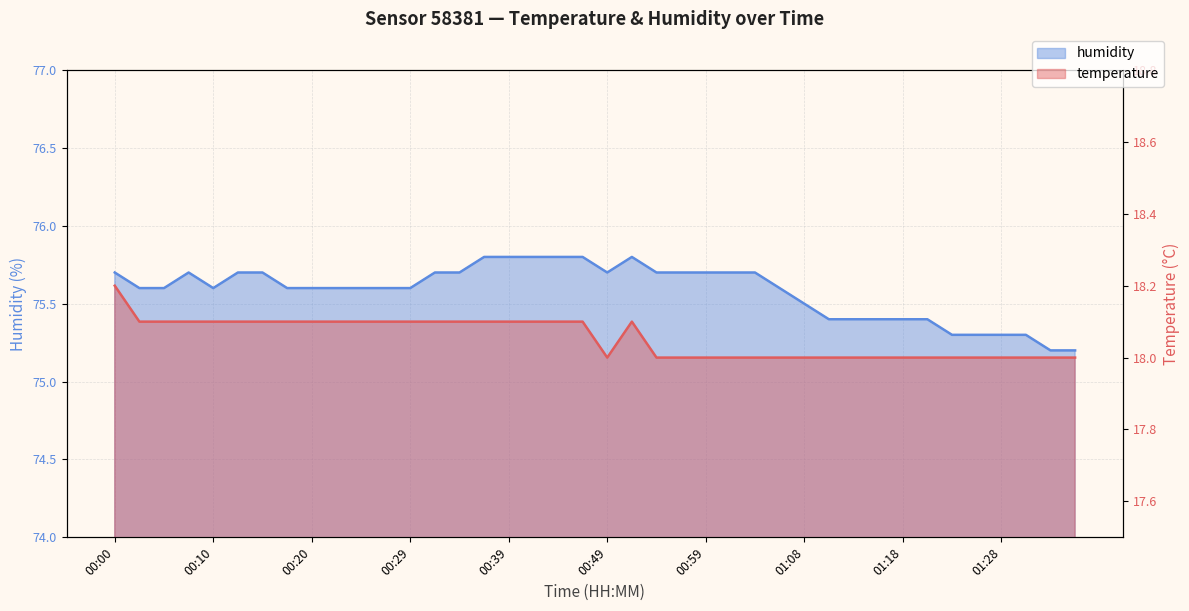

Is it true that temperature equals 18.0 at 01:11?

True